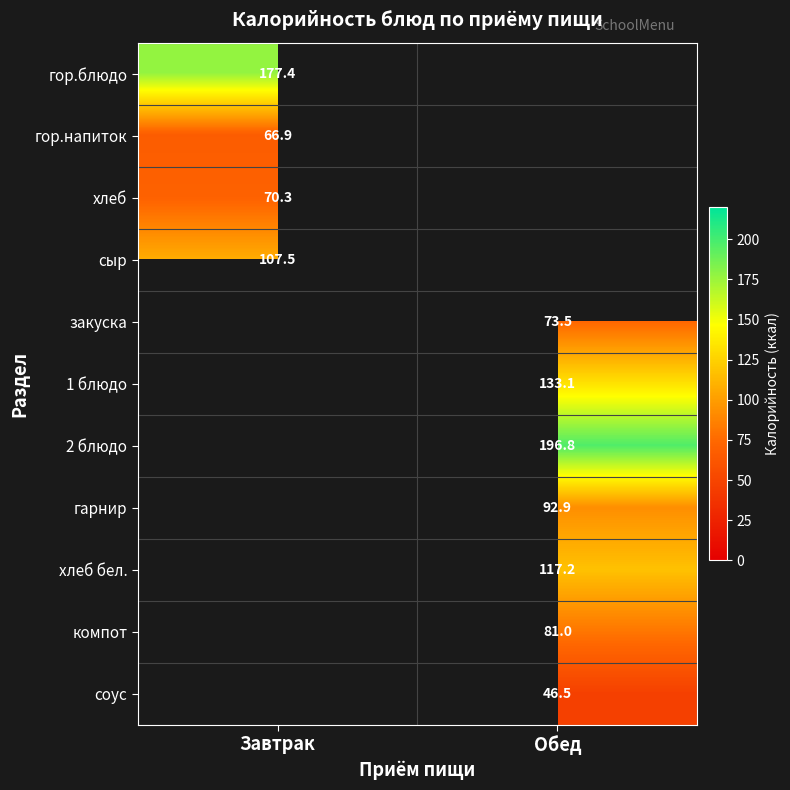

Is it true that хлеб equals 70.3 at Завтрак?

True